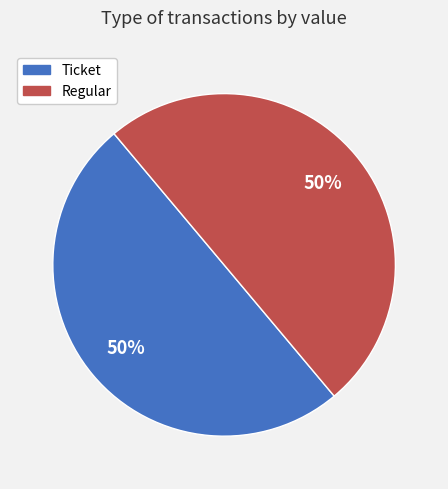

Is it true that Regular is 50% of the pie?

True